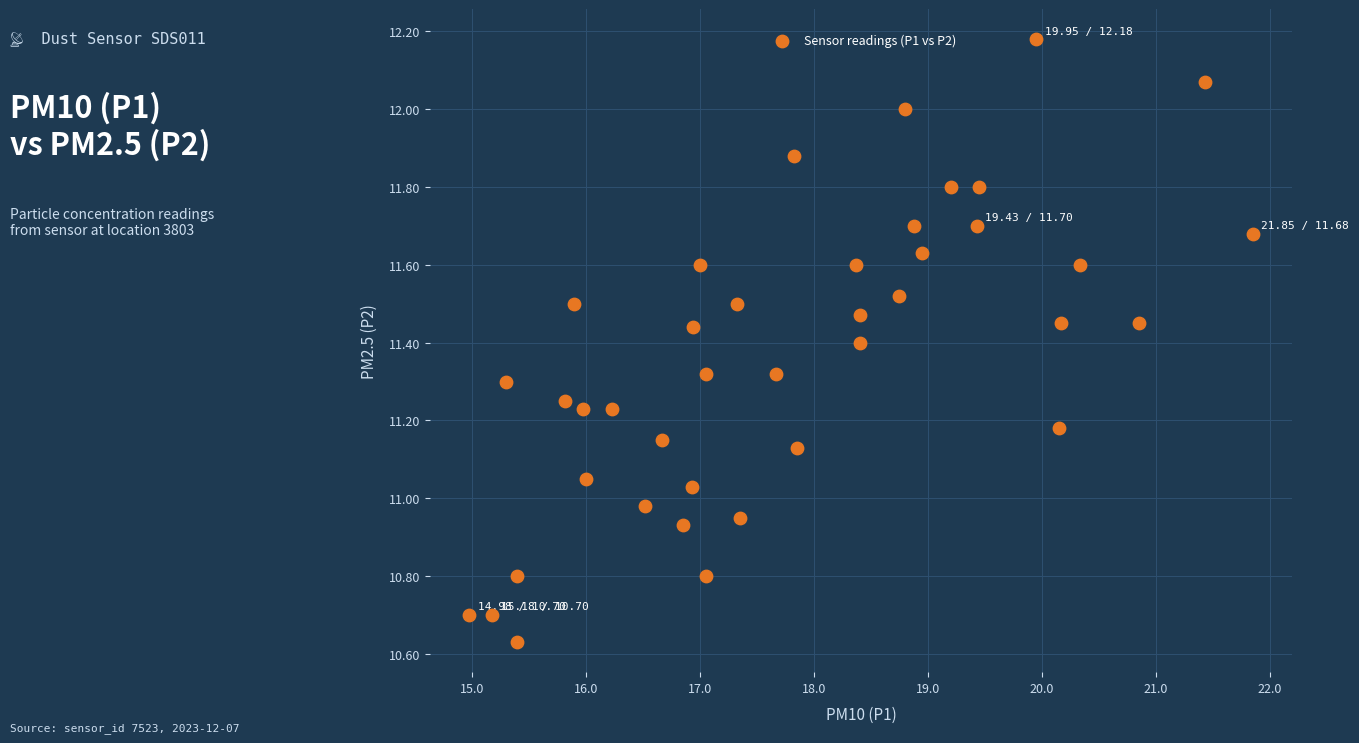

What is the range of X values (max minus min)?

6.9